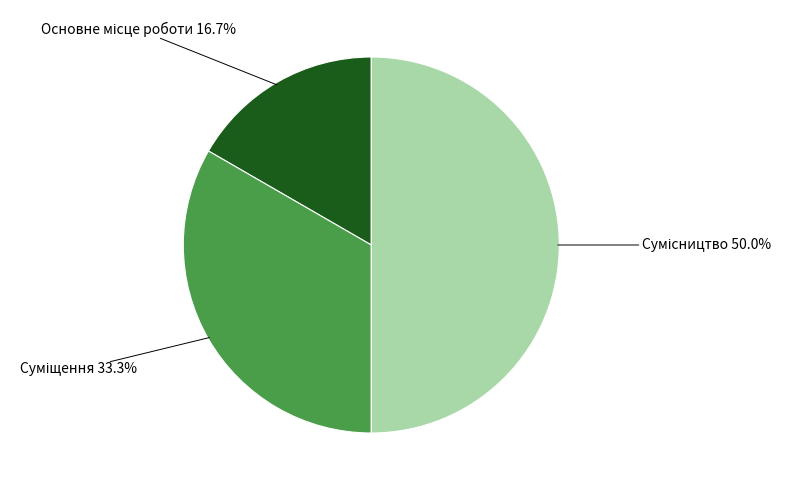

How many segments does this pie chart have?

3